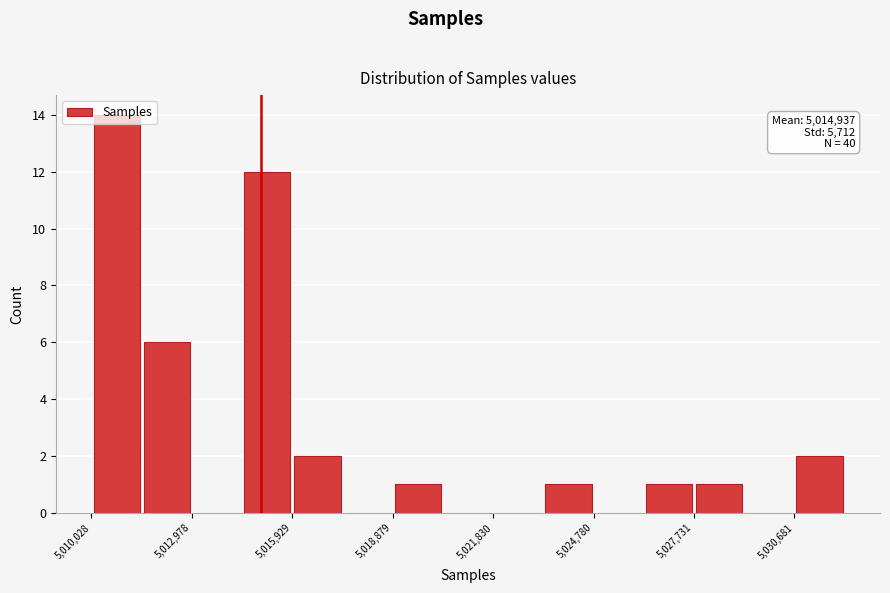

Around what value on the x-axis is the tallest bar? Give the approximate position of its centre, as read against the axis.

5011000